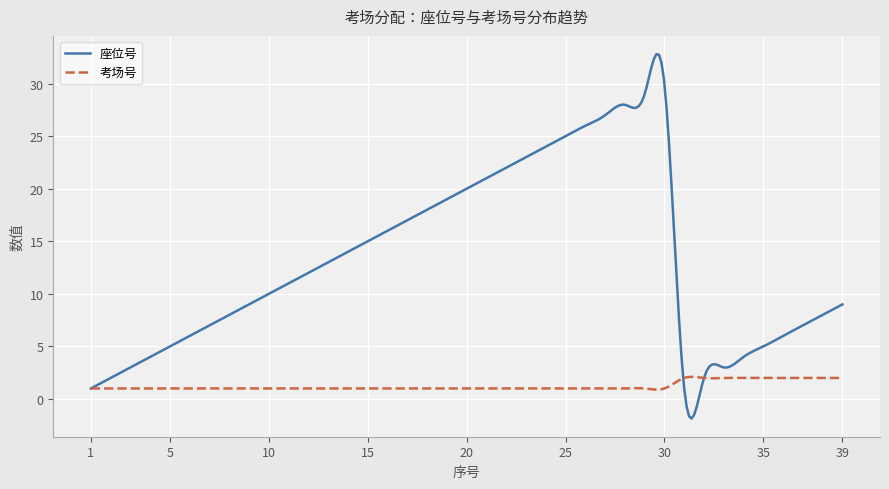

Rank the series by their maximum value, from highest to lowest.

座位号, 考场号